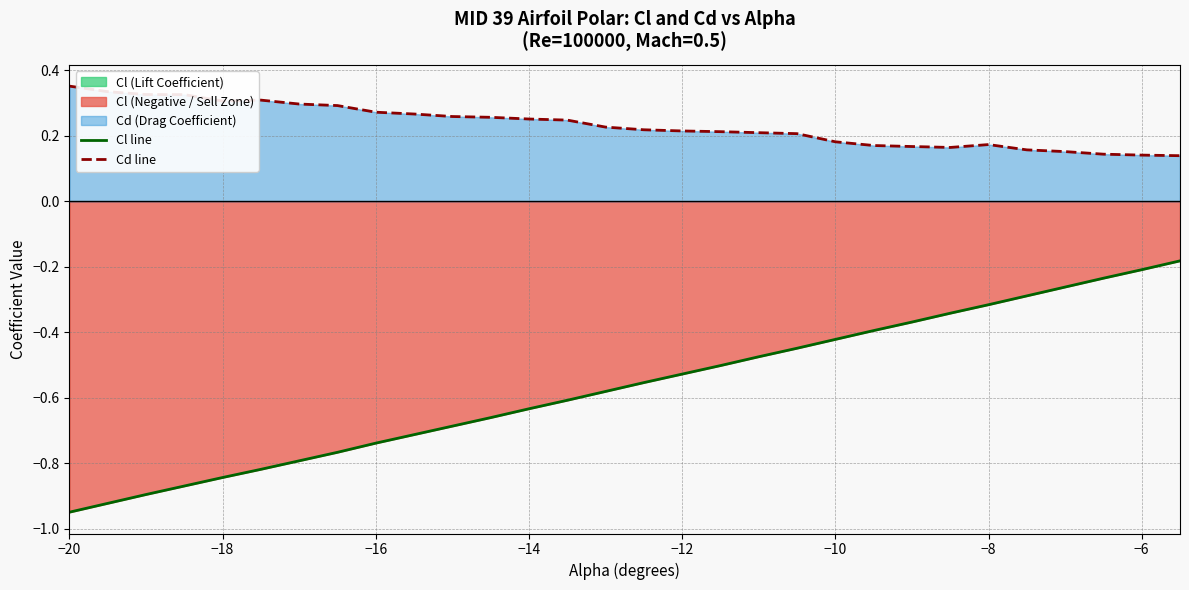

Which label corresponds to the smallest value in the chart?

−20